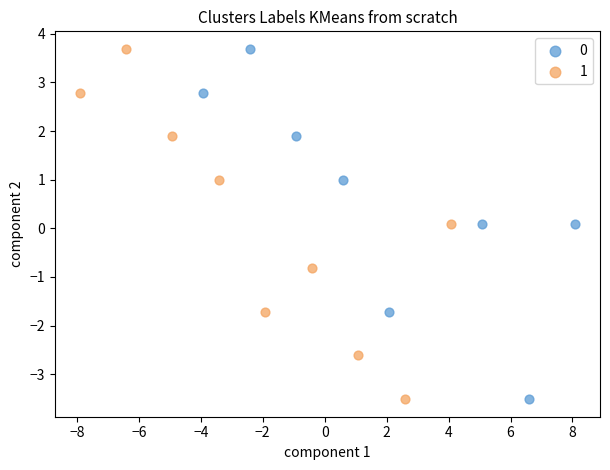

What are all the series names shown in the legend?

0, 1